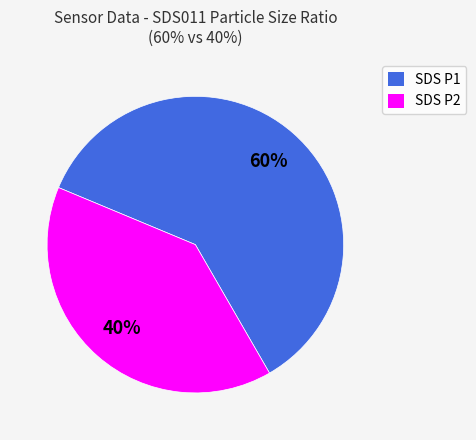

To the nearest percent, what is the average slice percentage?

50%